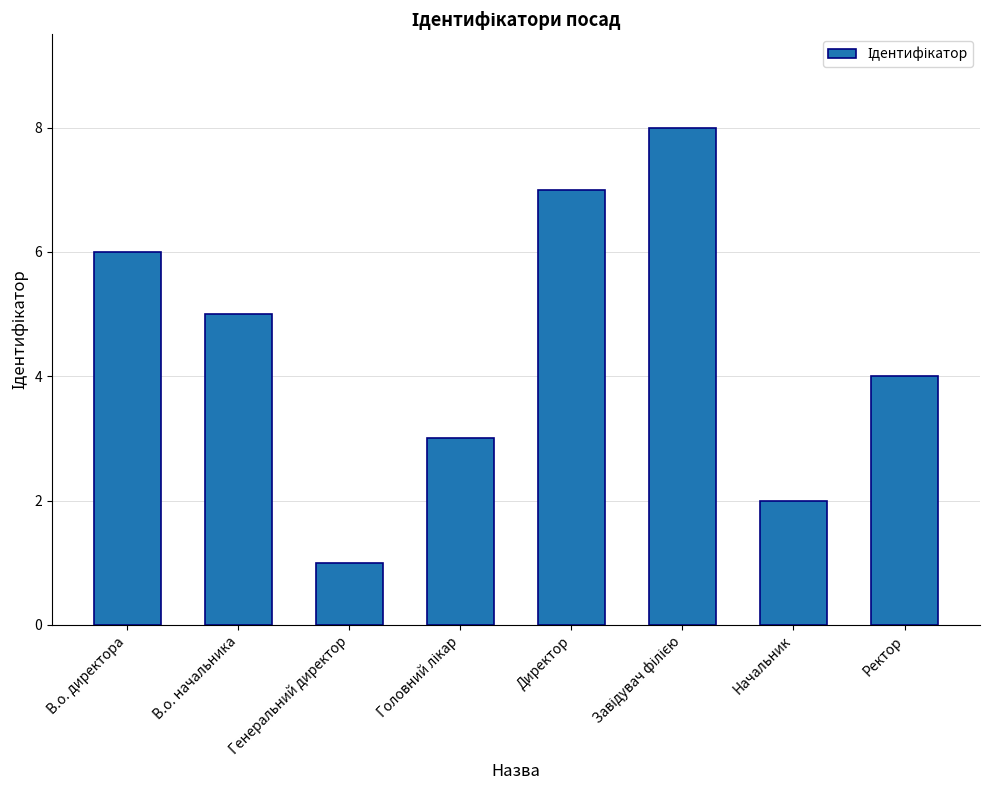

What position from the left is В.о. директора?

1